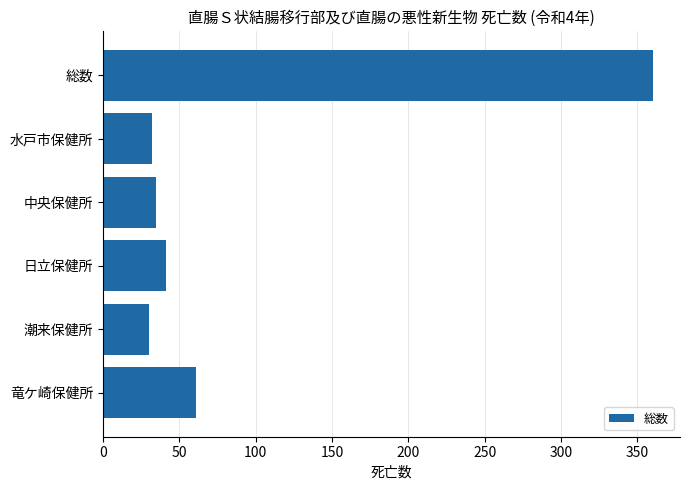

What is the ratio of the value at 総数 to the value at 水戸市保健所?

11.2